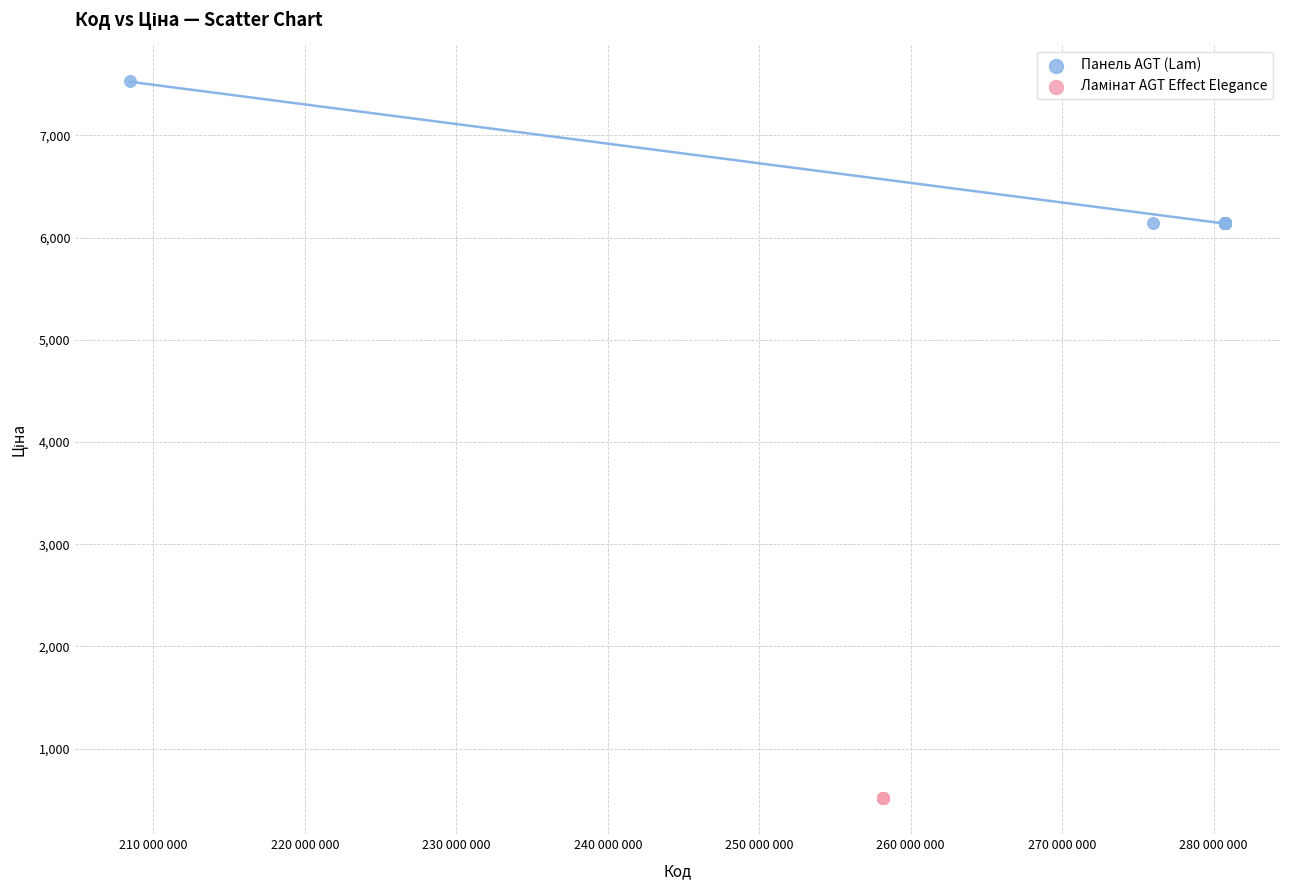

Which series contains the highest Y value?

Панель AGT (Lam)